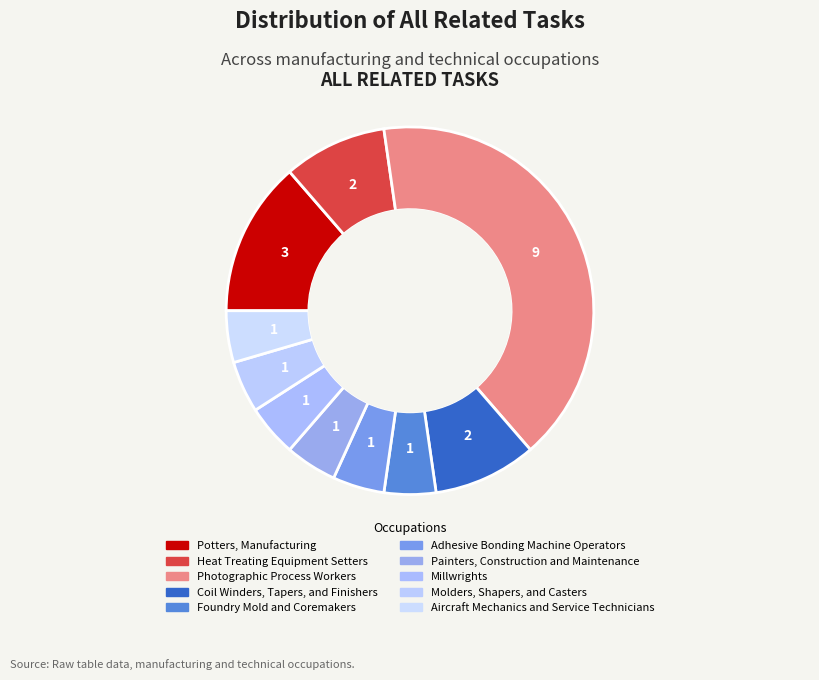

Is it true that Adhesive Bonding Machine Operators is 5% of the pie?

True